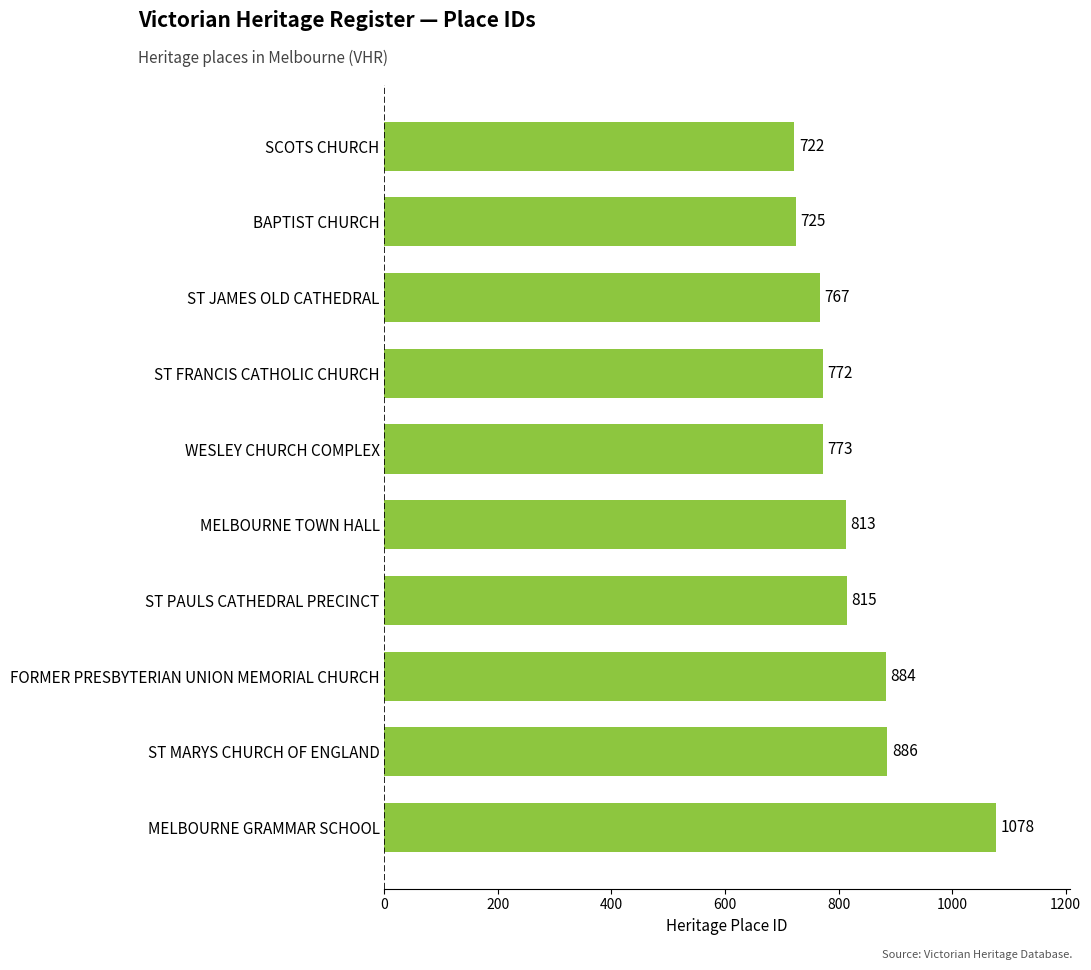

List the labels in order of value, largest first.

MELBOURNE GRAMMAR SCHOOL, ST MARYS CHURCH OF ENGLAND, FORMER PRESBYTERIAN UNION MEMORIAL CHURCH, ST PAULS CATHEDRAL PRECINCT, MELBOURNE TOWN HALL, WESLEY CHURCH COMPLEX, ST FRANCIS CATHOLIC CHURCH, ST JAMES OLD CATHEDRAL, BAPTIST CHURCH, SCOTS CHURCH